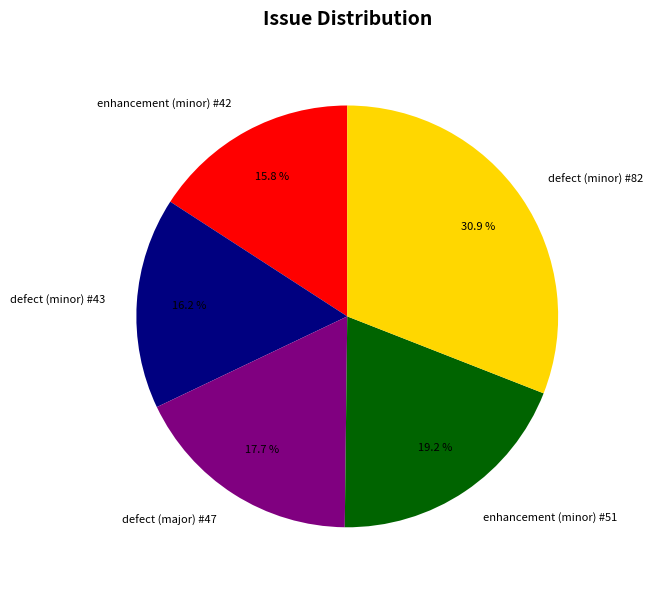

How many segments does this pie chart have?

5